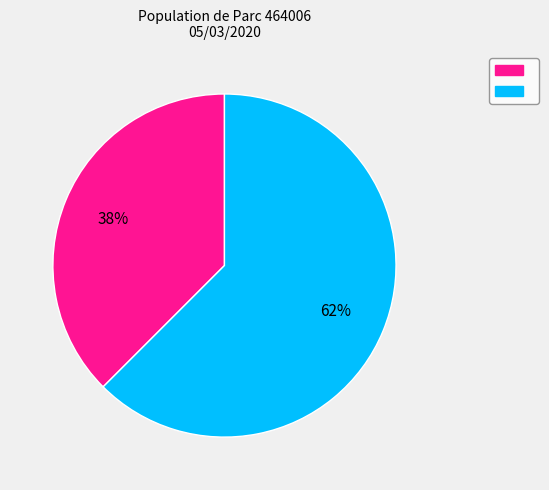

To the nearest percent, what is the average slice percentage?

50%